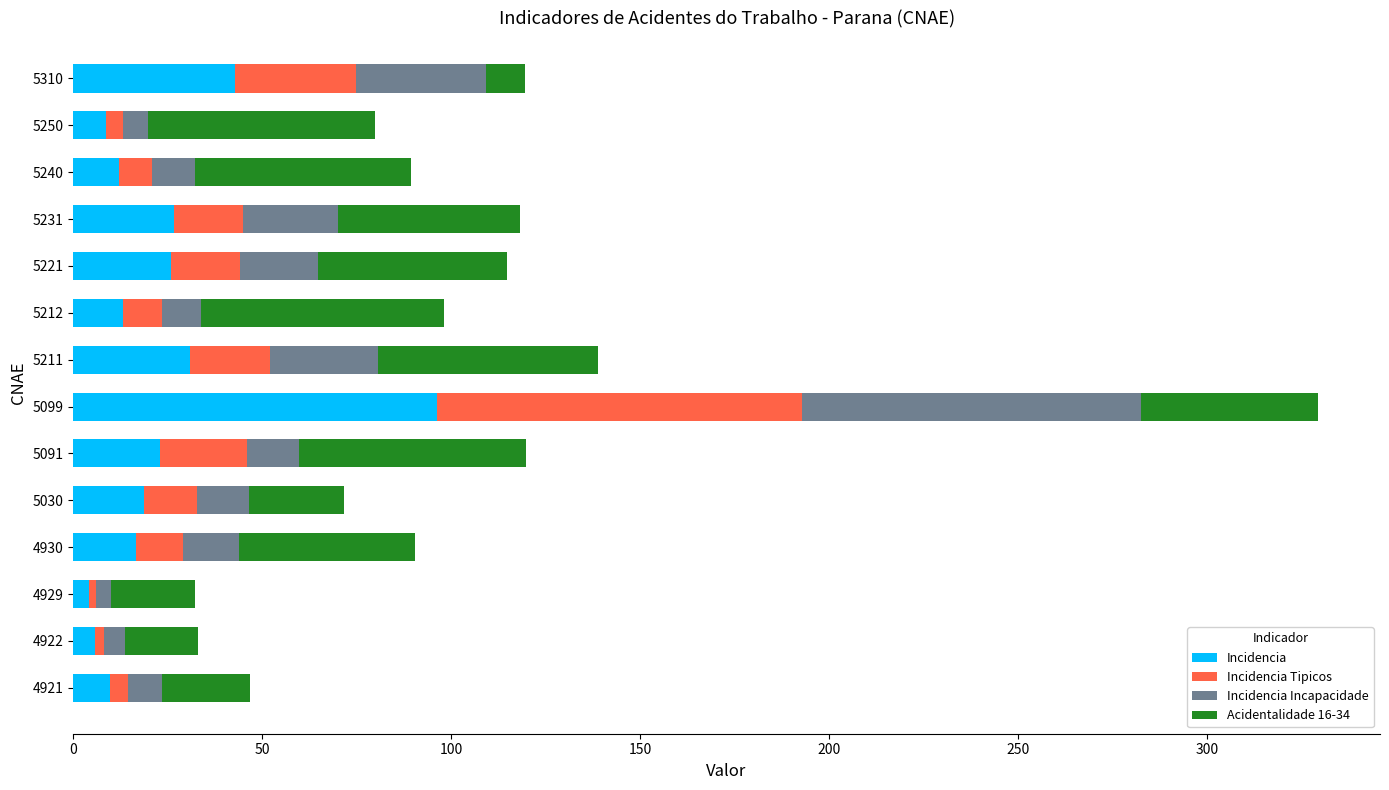

Count the number of categories in the chart.

14